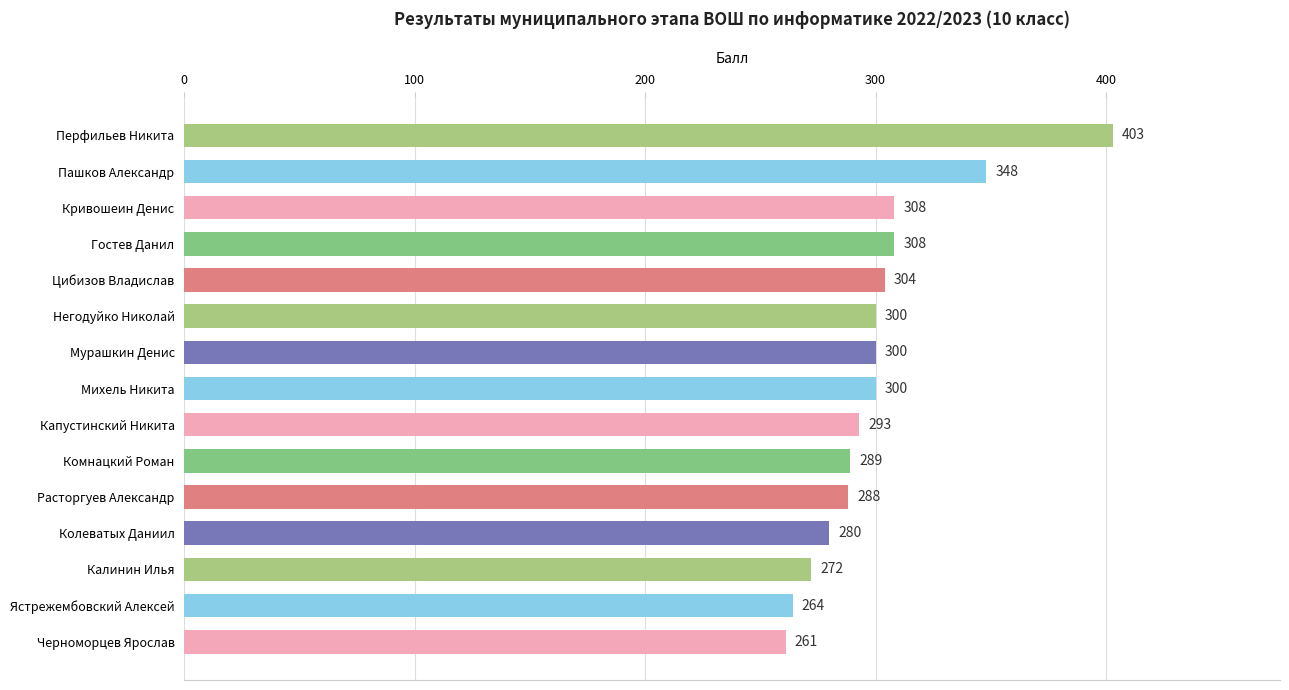

What is the average value?

301